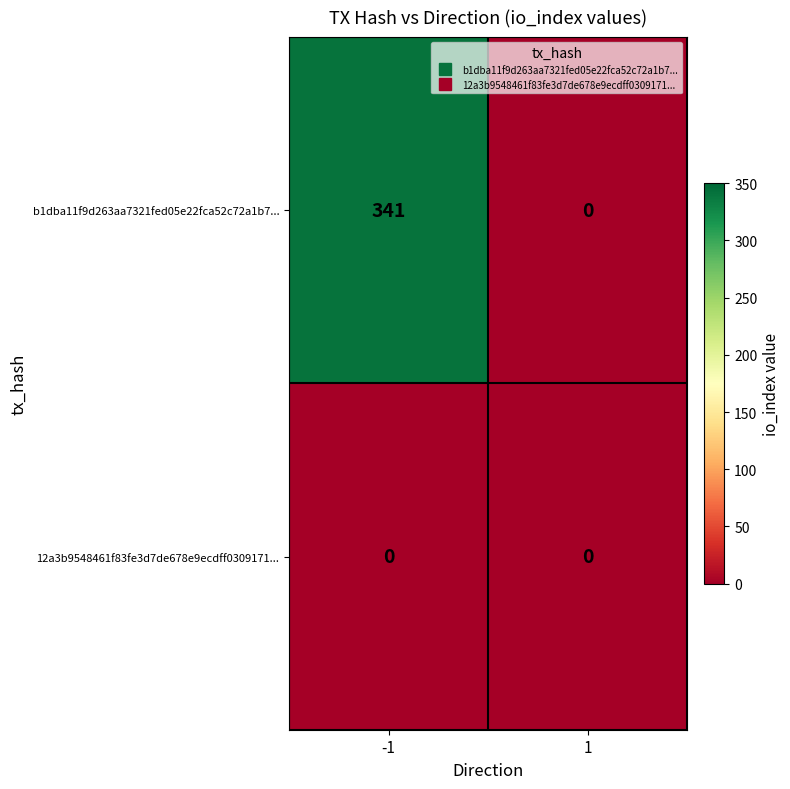

Which series changed the most between -1 and 1?

b1dba11f9d263aa7321fed05e22fca52c72a1b7...